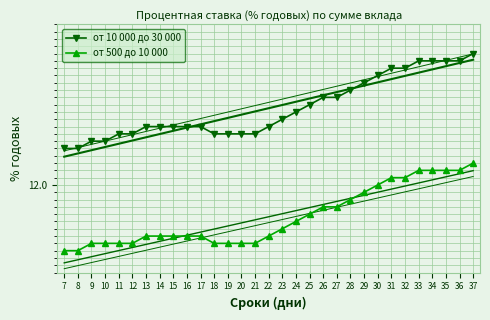

How many lines are shown in the chart?

2